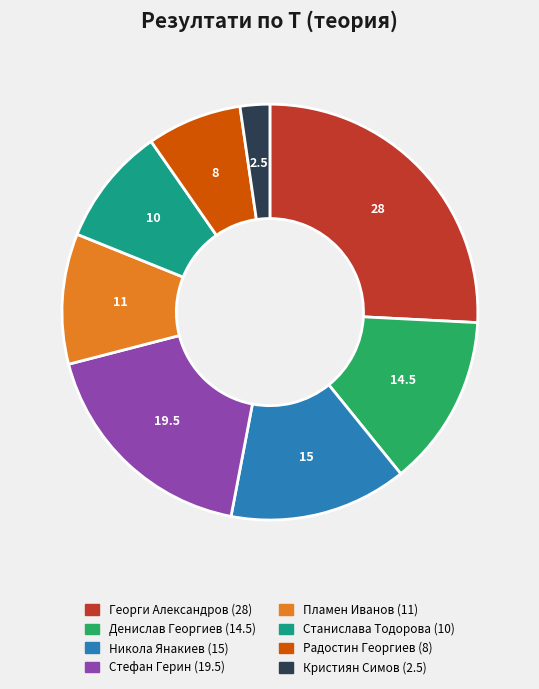

How many segments does this pie chart have?

8